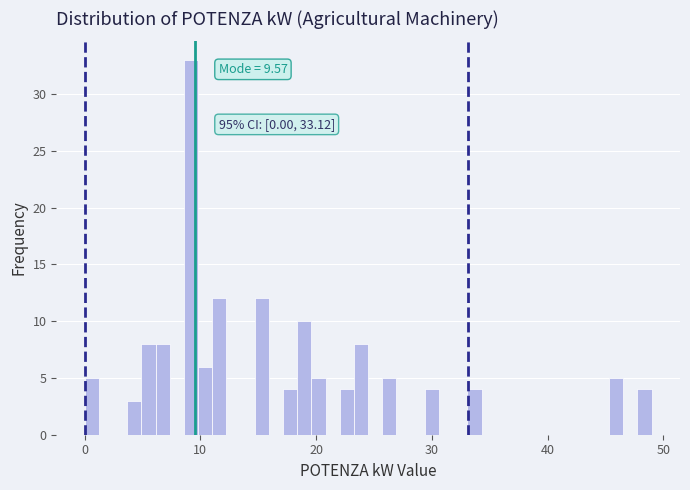

Around what value on the x-axis is the tallest bar? Give the approximate position of its centre, as read against the axis.

9